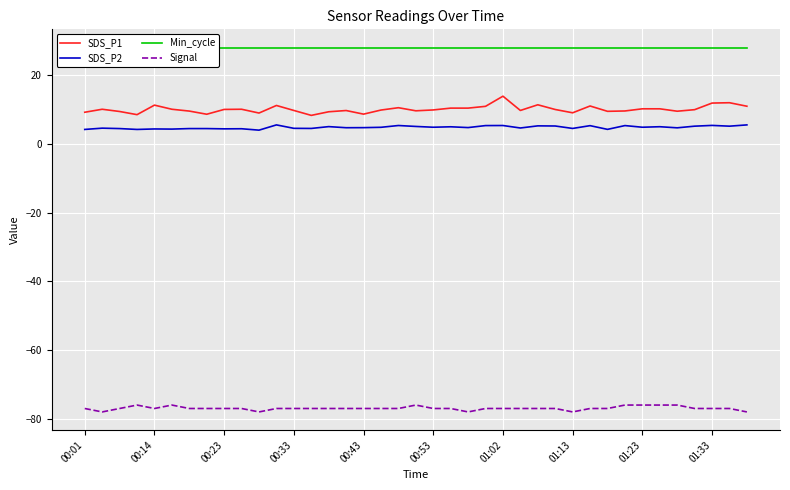

What is the difference between the maximum and minimum values in the SDS_P1 series?

5.6